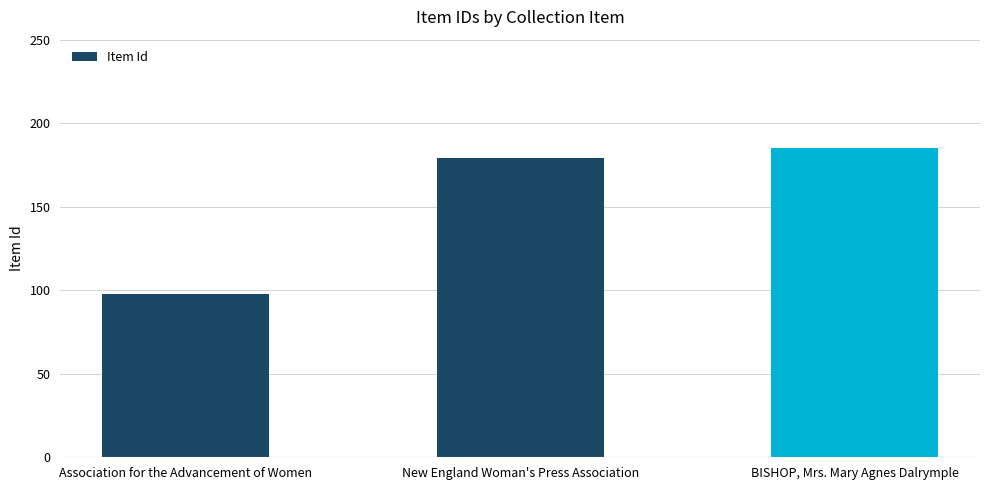

Which has a higher value, Association for the Advancement of Women or BISHOP, Mrs. Mary Agnes Dalrymple?

BISHOP, Mrs. Mary Agnes Dalrymple